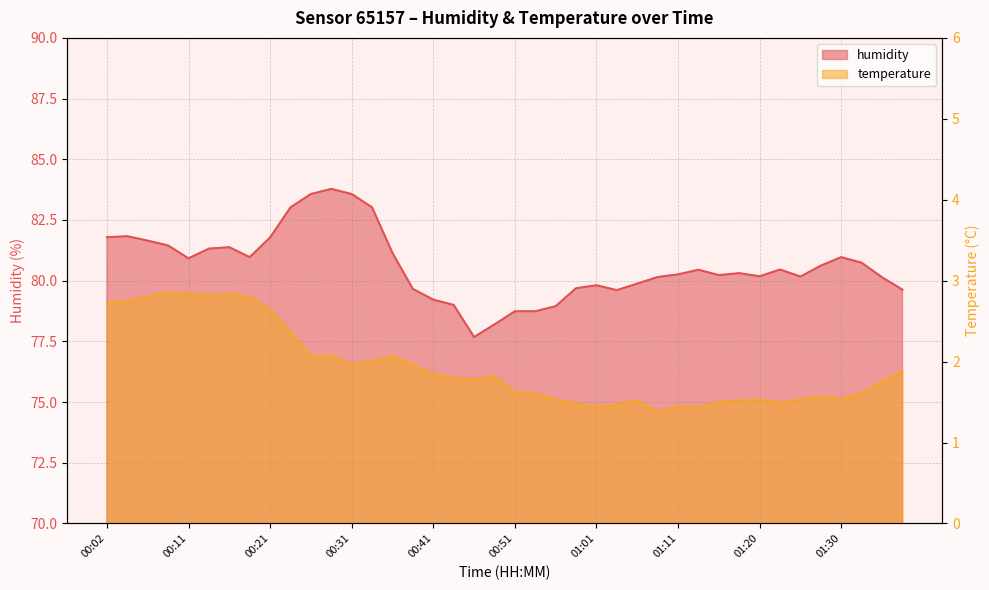

True or false: temperature has more than 1 points higher than both neighbors.

True